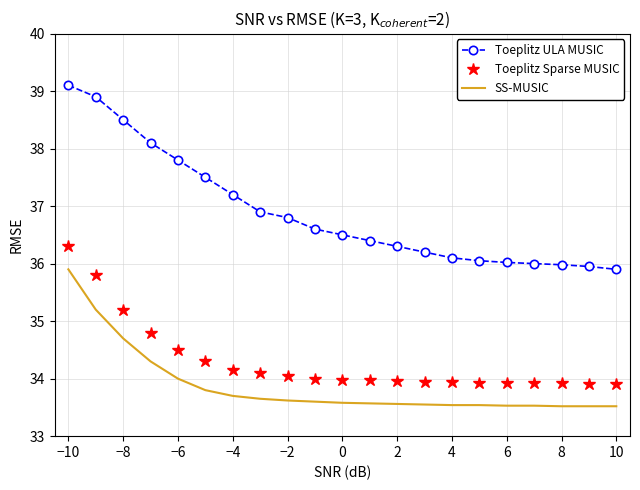

True or false: SS-MUSIC and Toeplitz ULA MUSIC intersect in this chart.

False